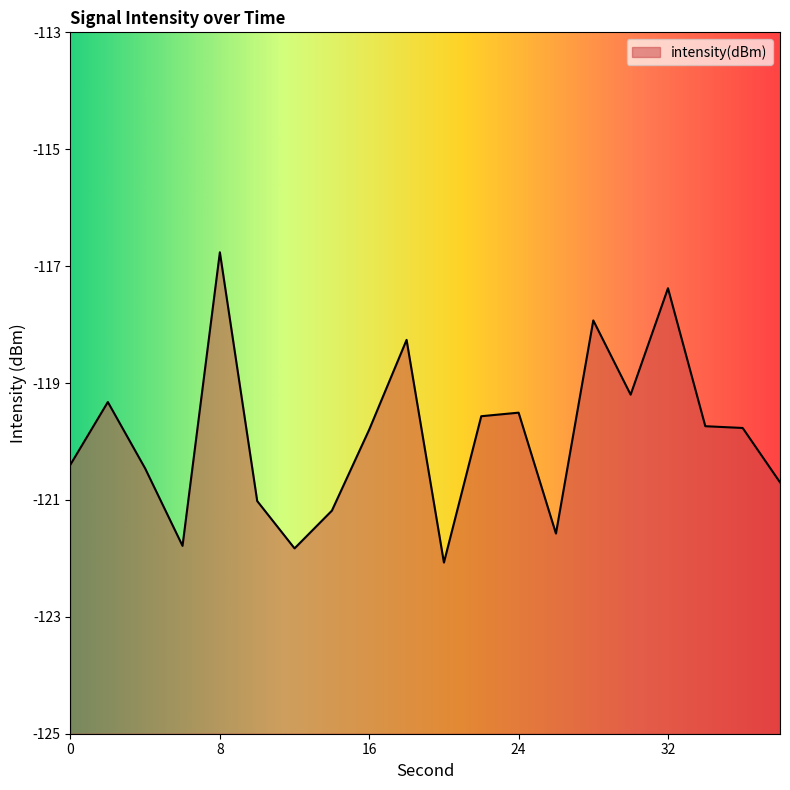

Reading left to right, list all the values displayed in this chart.

-120.4	-119.3	-120.5	-121.8	-116.8	-121.0	-121.8	-121.2	-119.8	-118.3	-122.1	-119.6	-119.5	-121.6	-117.9	-119.2	-117.4	-119.7	-119.8	-120.7